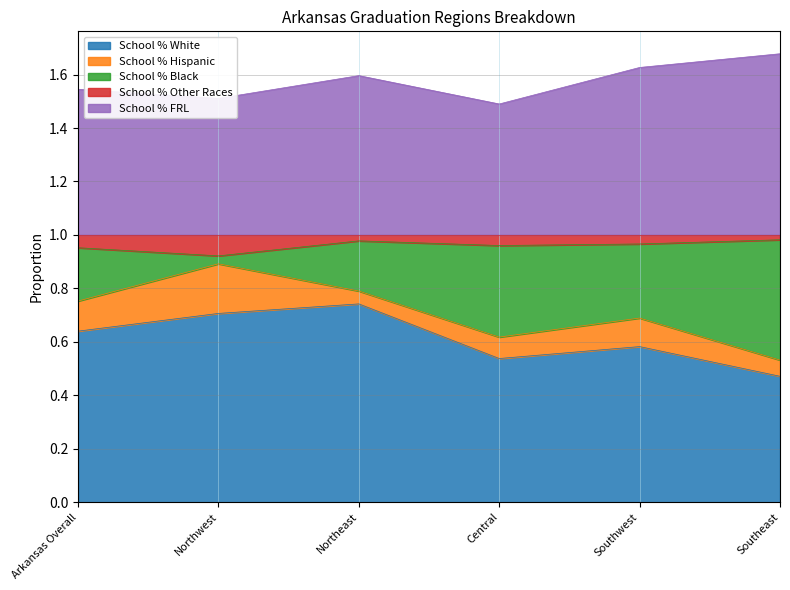

The value of School % White at Northwest is 0.7. True or false?

True